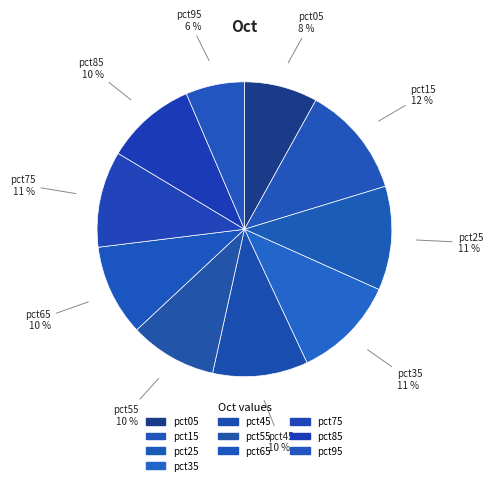

How many slices are in this pie chart?

10